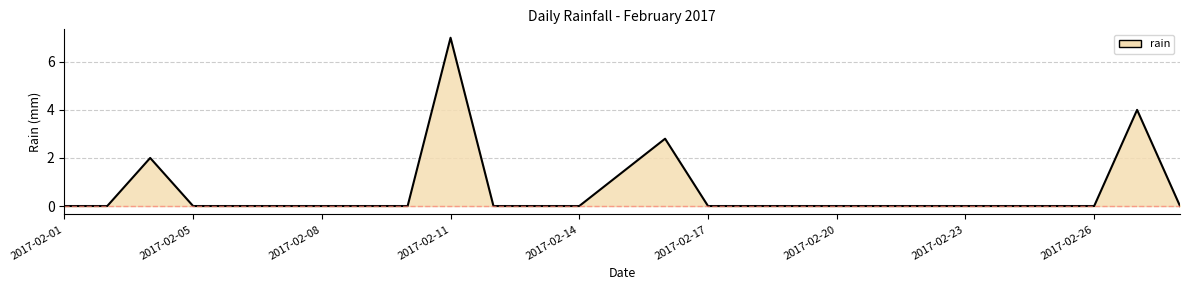

What is the maximum value shown in the chart?

7.0